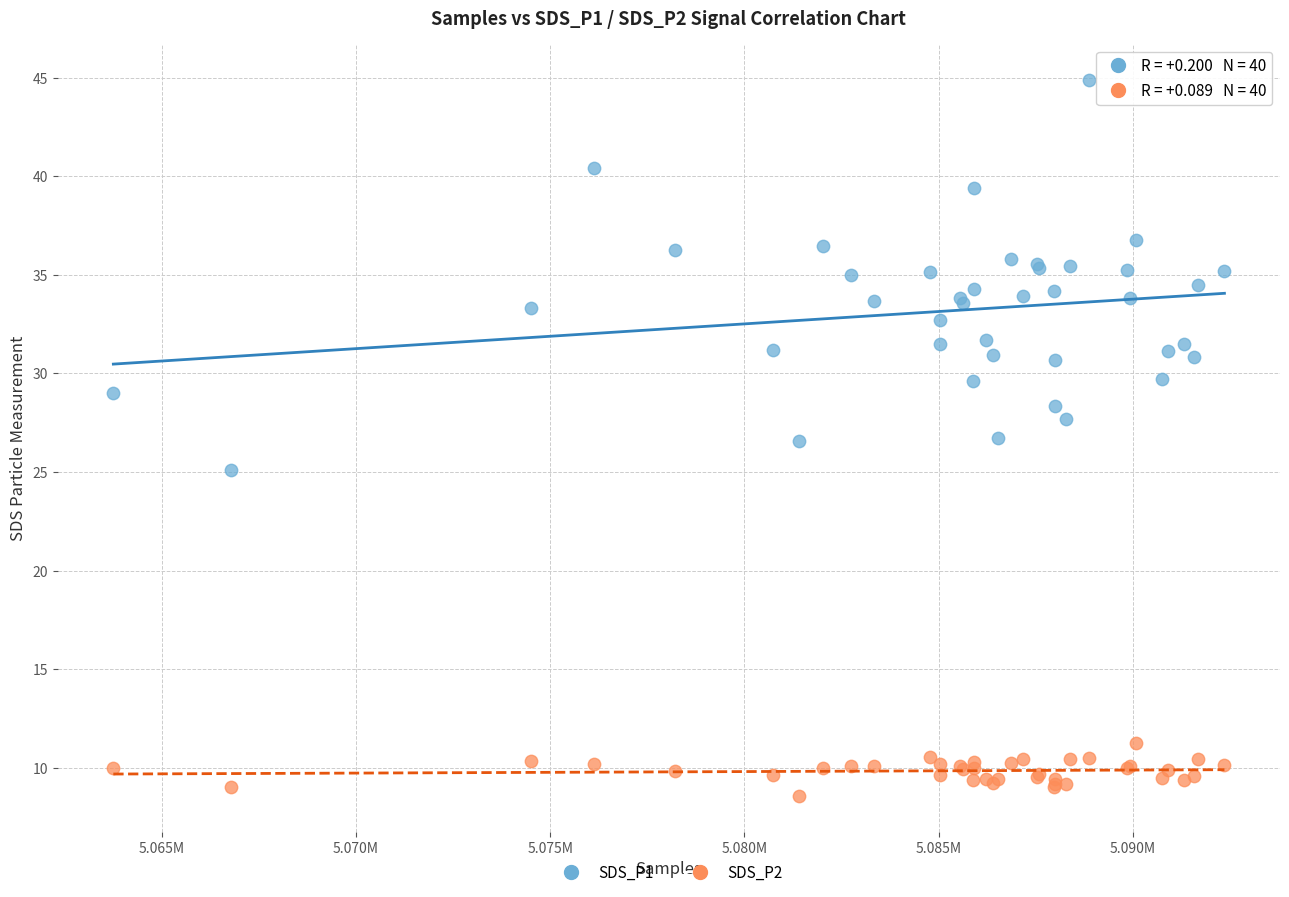

Which series reaches the minimum Y coordinate?

SDS_P2